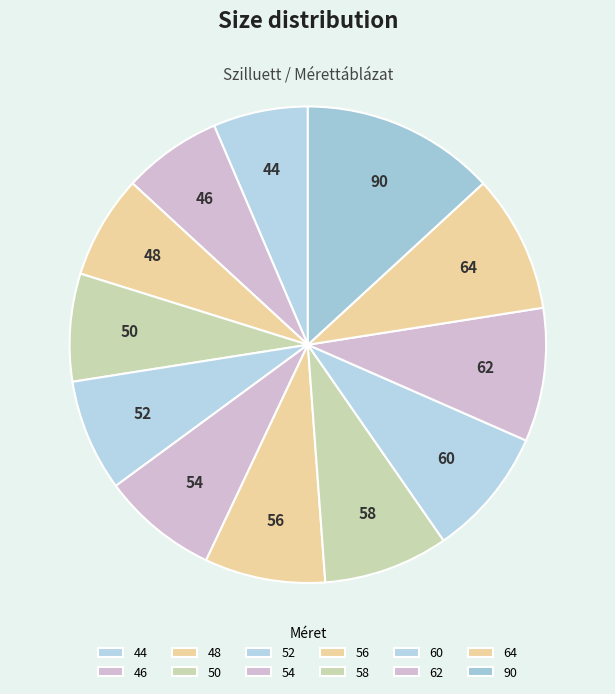

What is the ratio of the value at 46 to the value at 62?

0.7